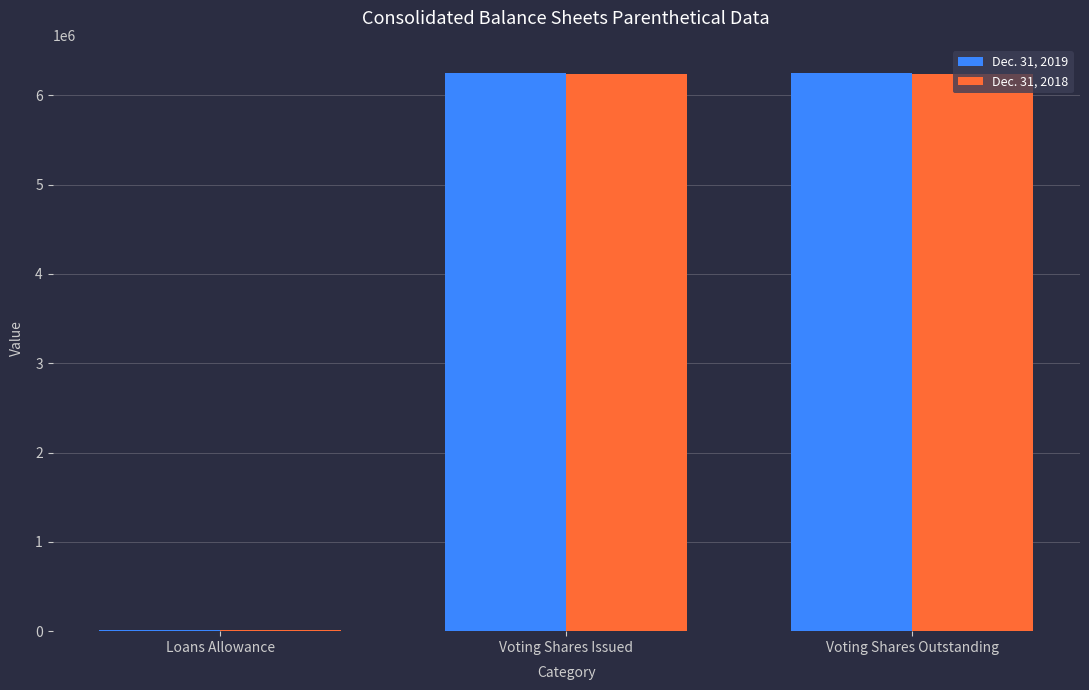

True or false: Dec. 31, 2019 has a value of 8882513 at Voting Shares Issued.

False